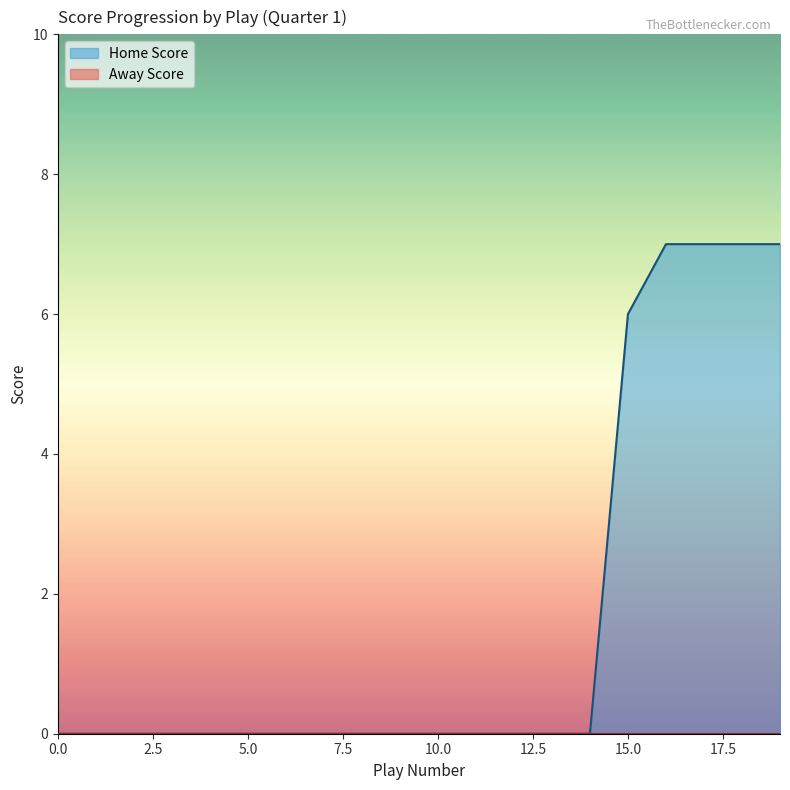

True or false: Away Score has more than 0 interior local peaks.

False